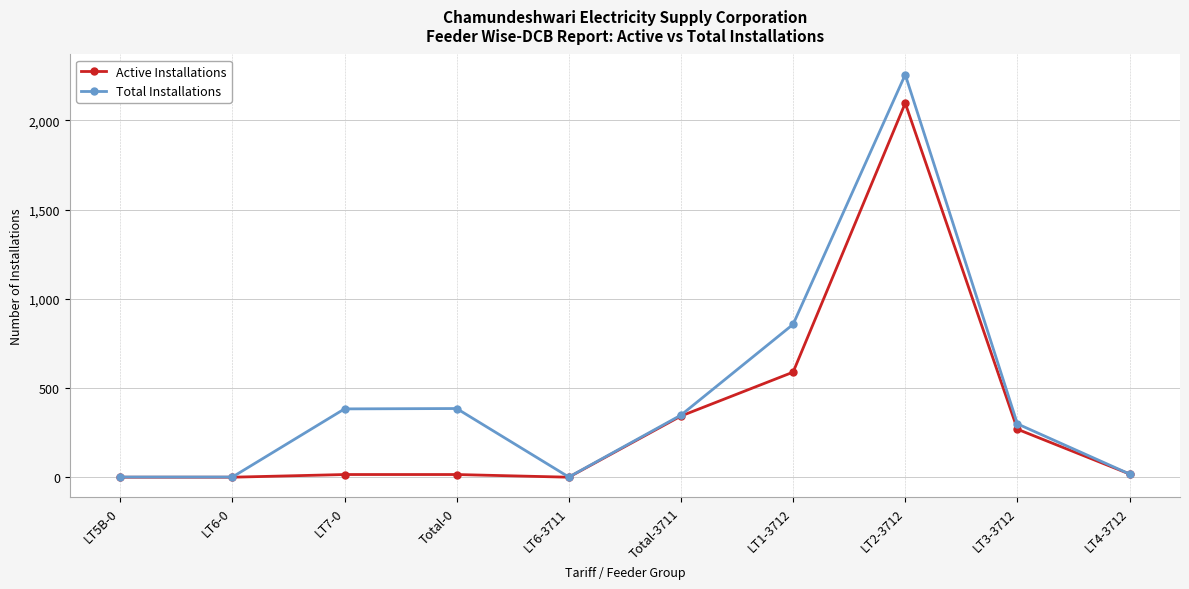

What is the label of the 5th point from the right?

Total-3711